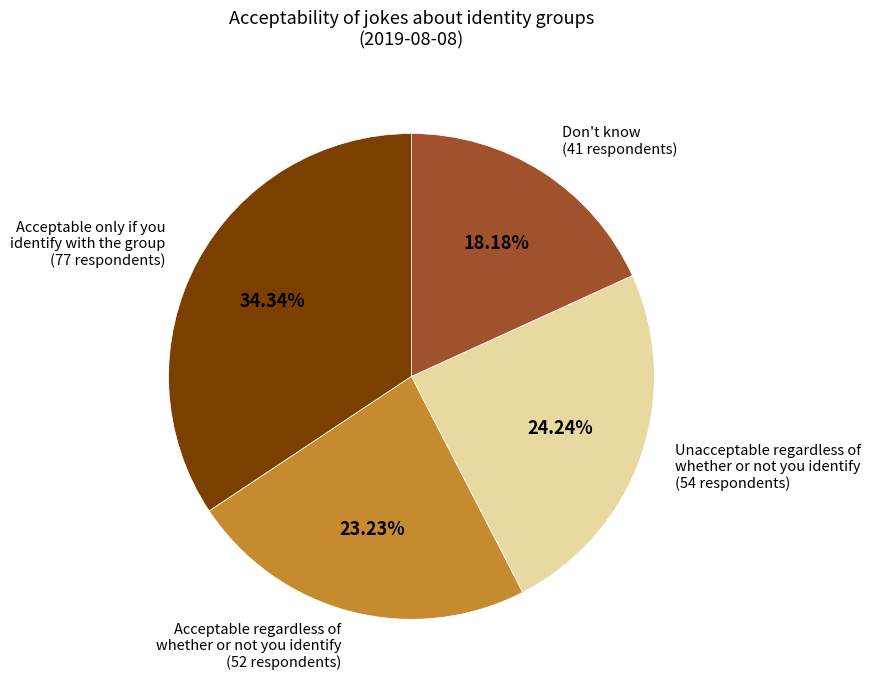

Combined, do Don't know and Acceptable only if you identify with the group account for over 50%?

Yes